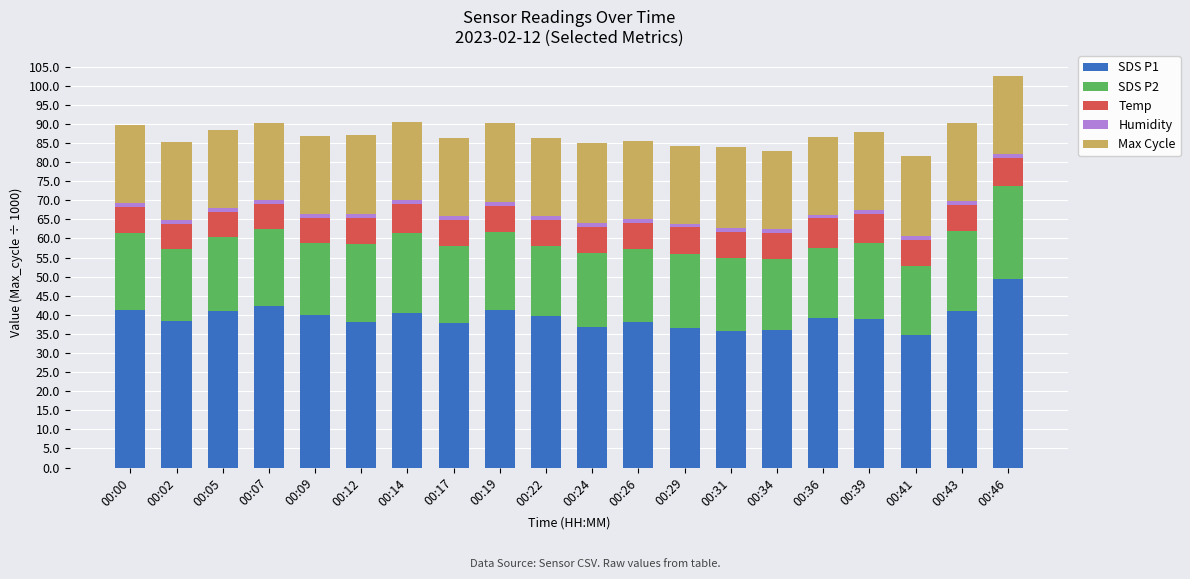

How many bars are there in total?

20